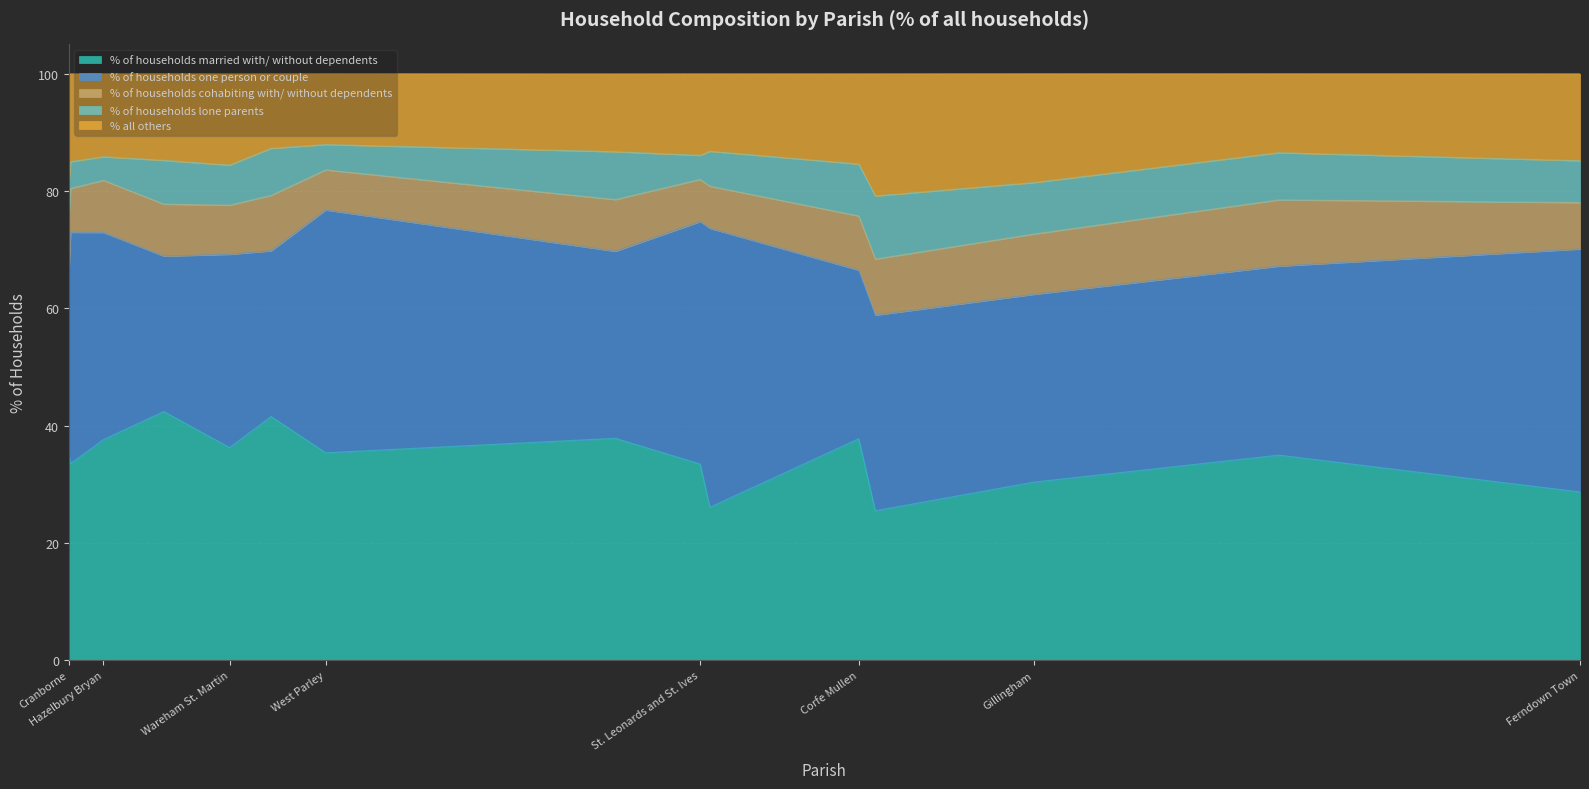

What is the spread (max minus min) of values at Wareham St. Martin?

29.4